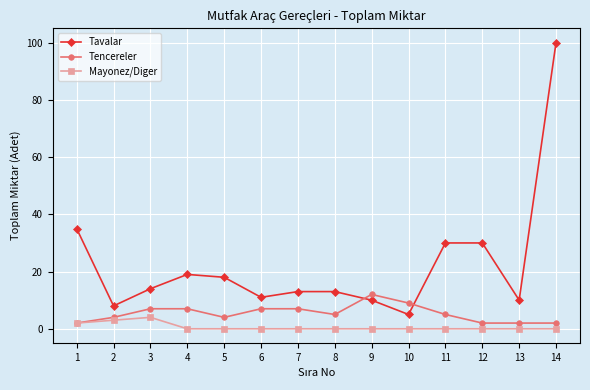

How many data points does each series have?

14